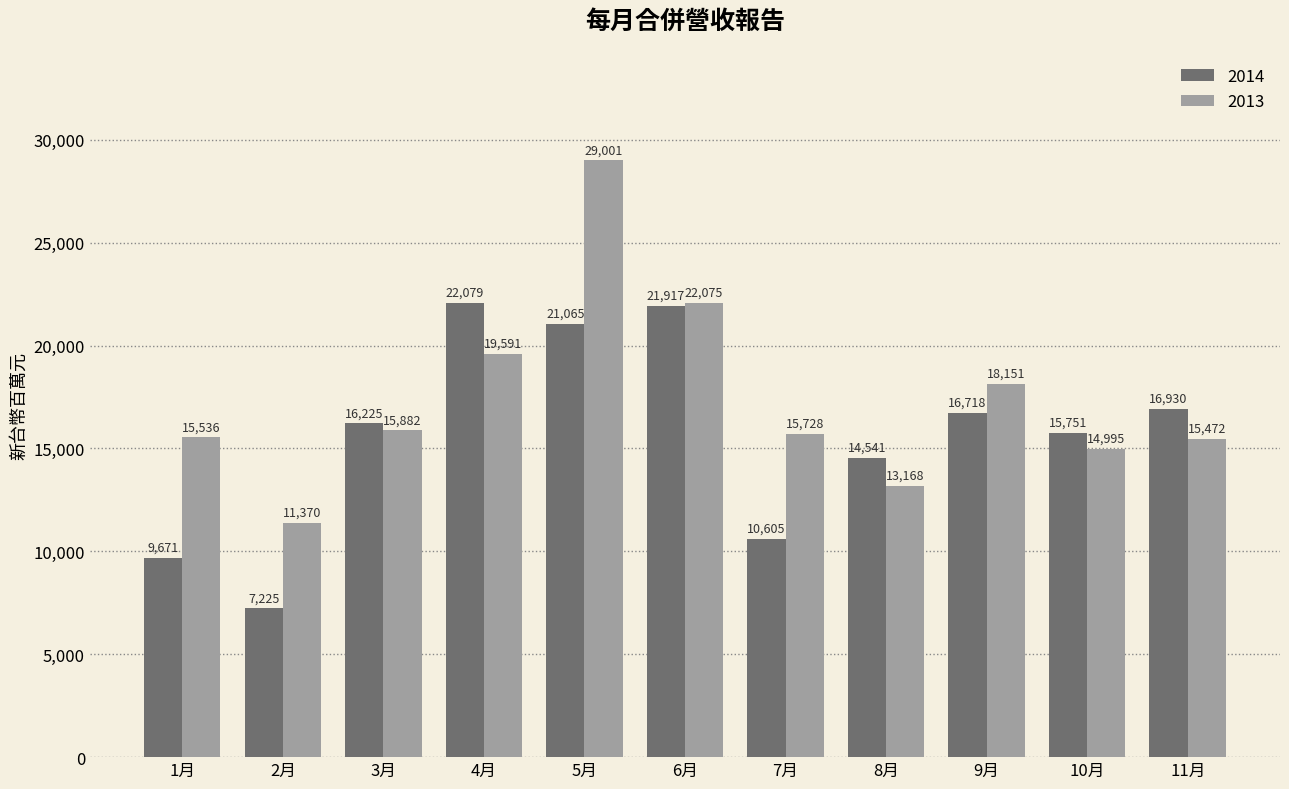

The value of 2014 at 10月 is 9393.4. True or false?

False